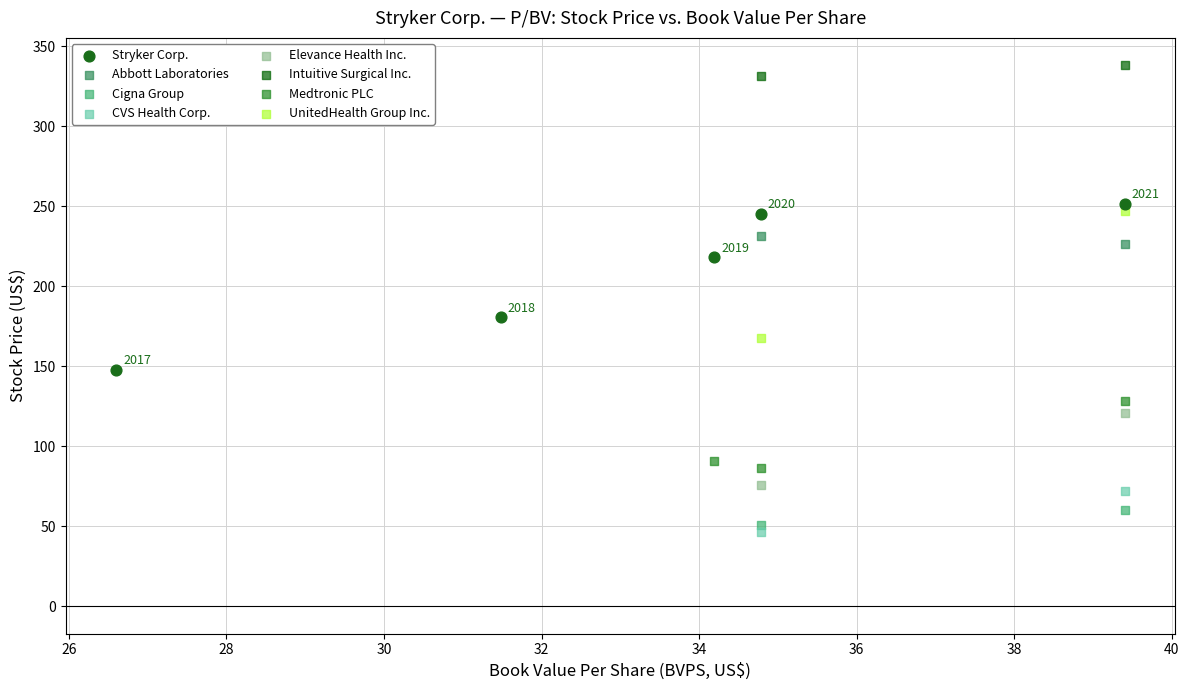

What are all the series names shown in the legend?

Stryker Corp., Abbott Laboratories, Cigna Group, CVS Health Corp., Elevance Health Inc., Intuitive Surgical Inc., Medtronic PLC, UnitedHealth Group Inc.